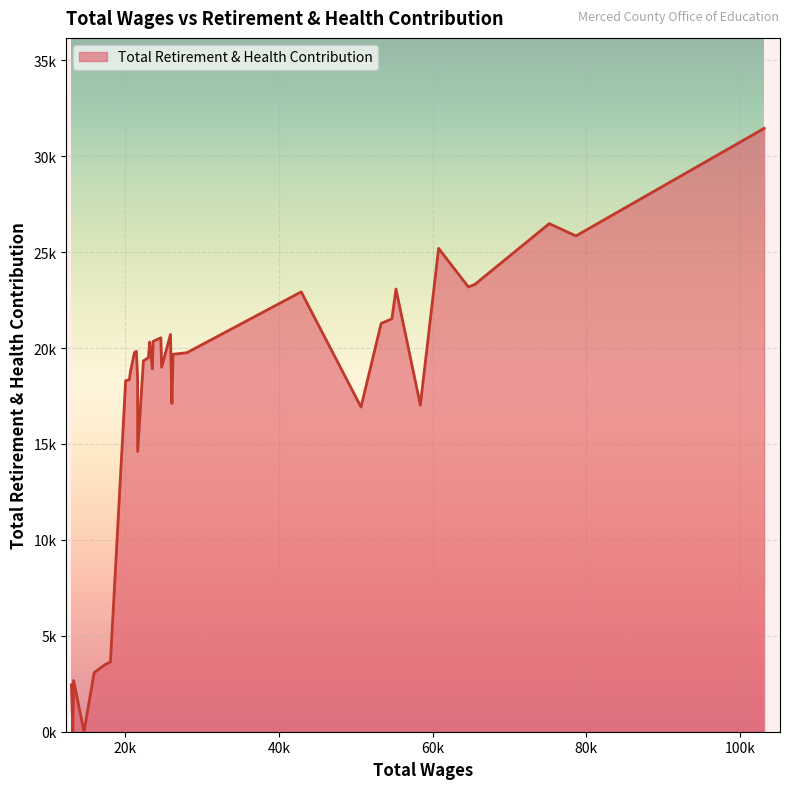

Rank the categories by value from lowest to highest.

36, 38, 39, 37, 35, 34, 33, 32, 24, 10, 6, 15, 31, 30, 29, 25, 28, 20, 17, 23, 22, 14, 12, 13, 27, 26, 21, 19, 18, 16, 9, 8, 11, 7, 4, 3, 5, 1, 2, 0